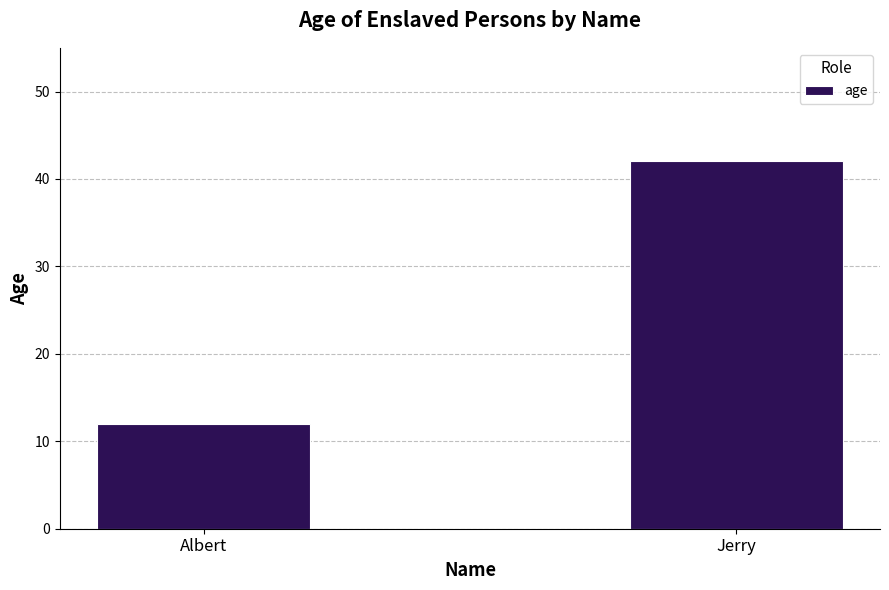

What is the greatest value displayed?

42